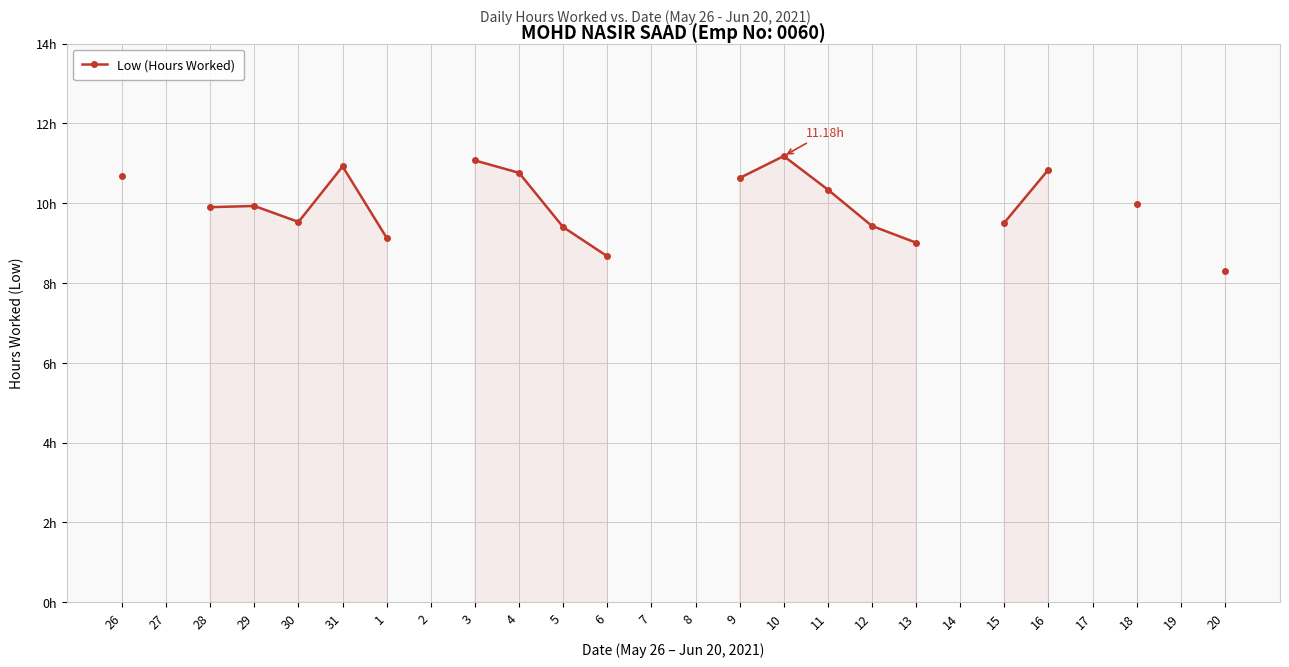

What is the label of the 25th point from the right?

27